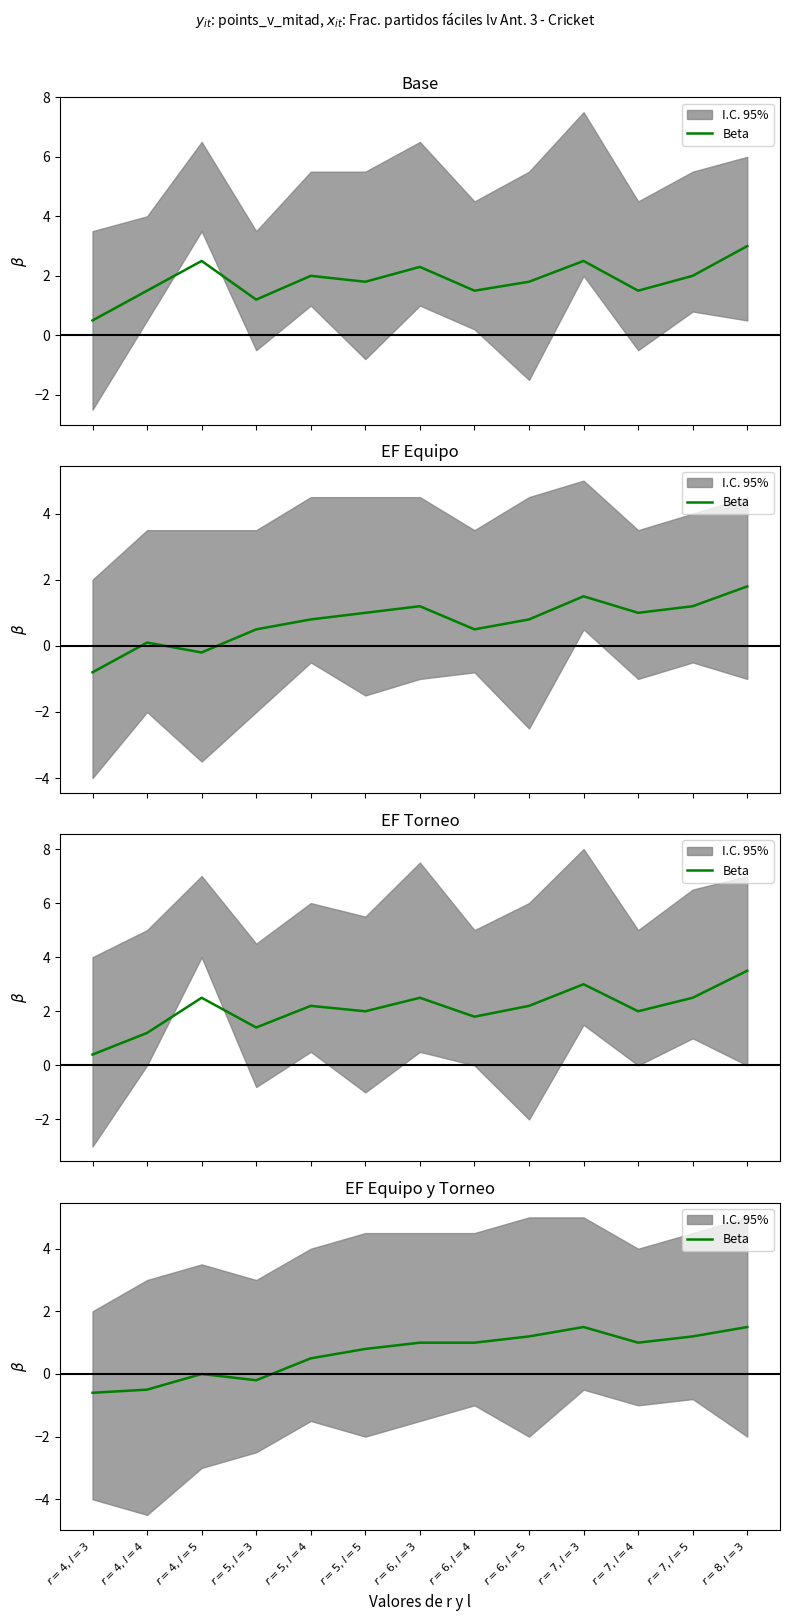

Read the value at $r=7, l=5$.

1.2